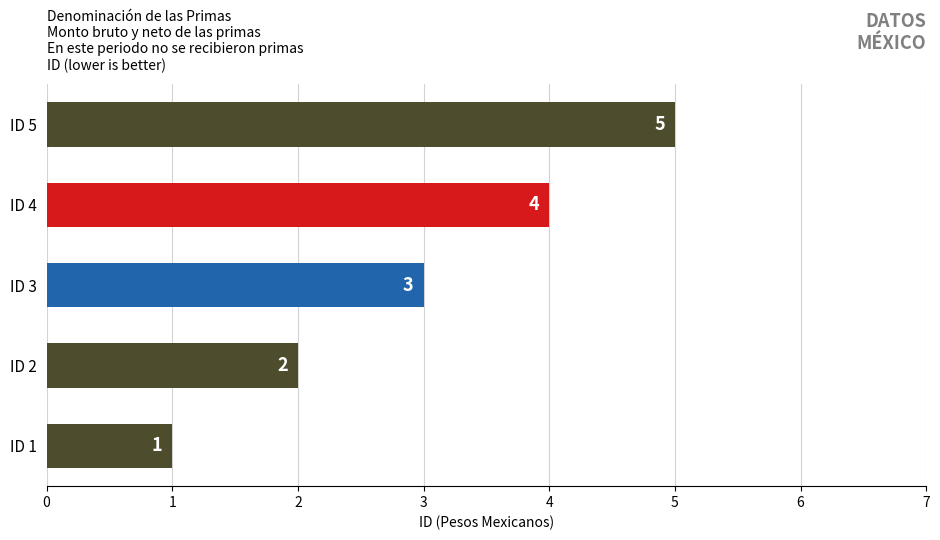

What is the smallest value displayed?

1